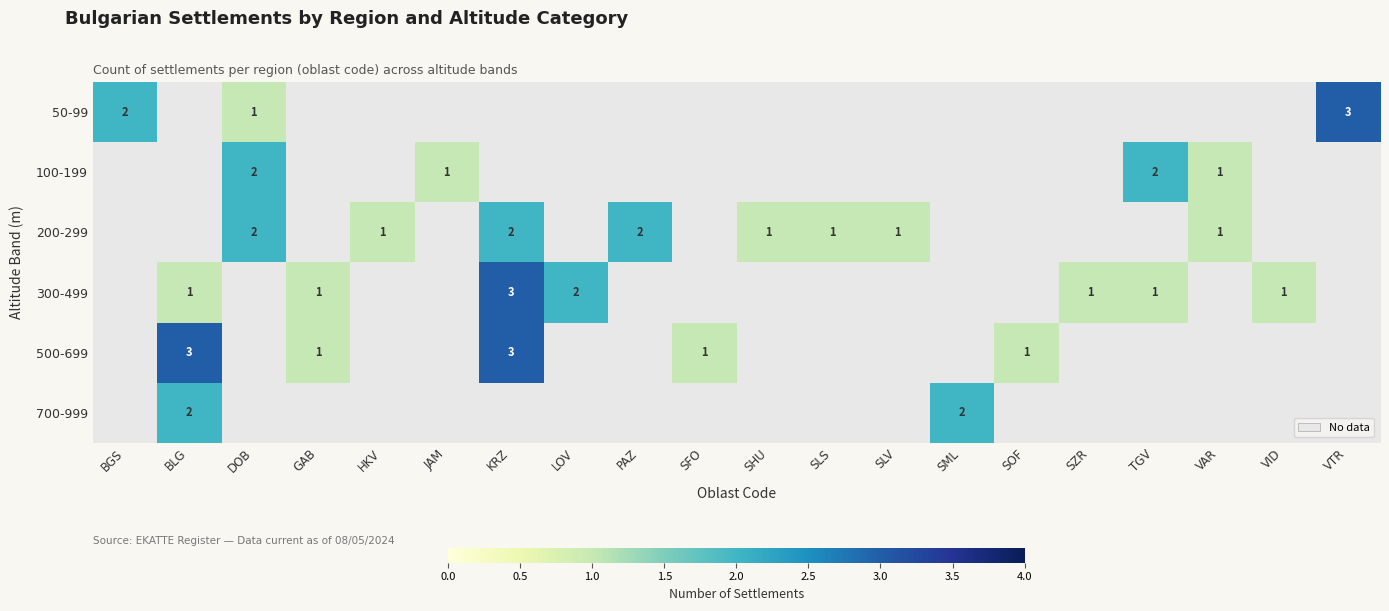

Is it true that 500-699 equals 1 at GAB?

True